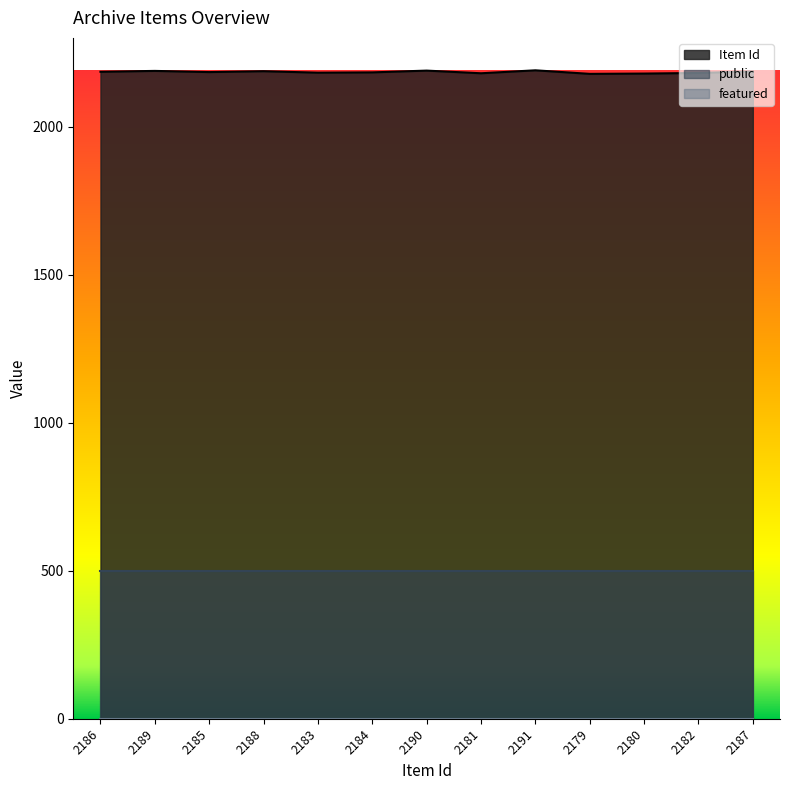

Between 2186 and 2190, which series saw the biggest shift?

Item Id